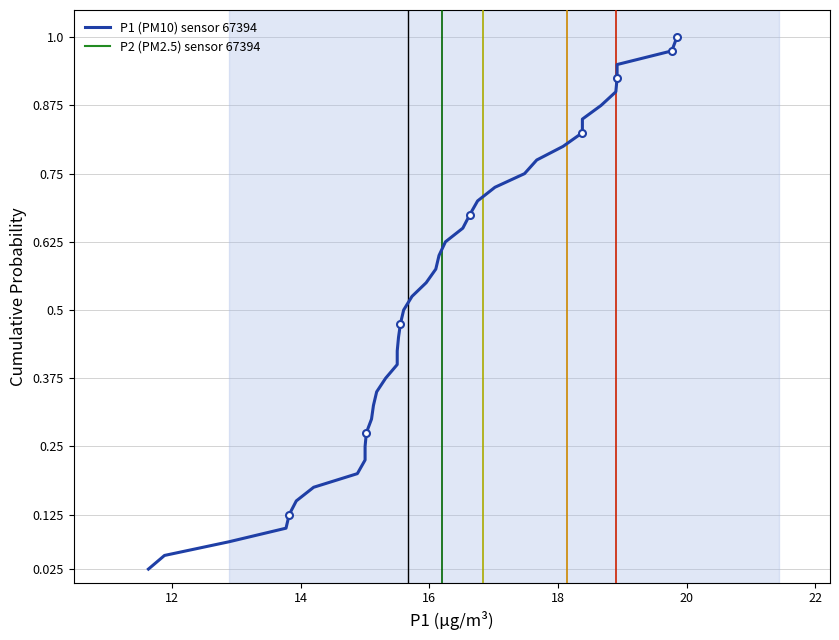

Is this an area chart (filled region under the line)?

No